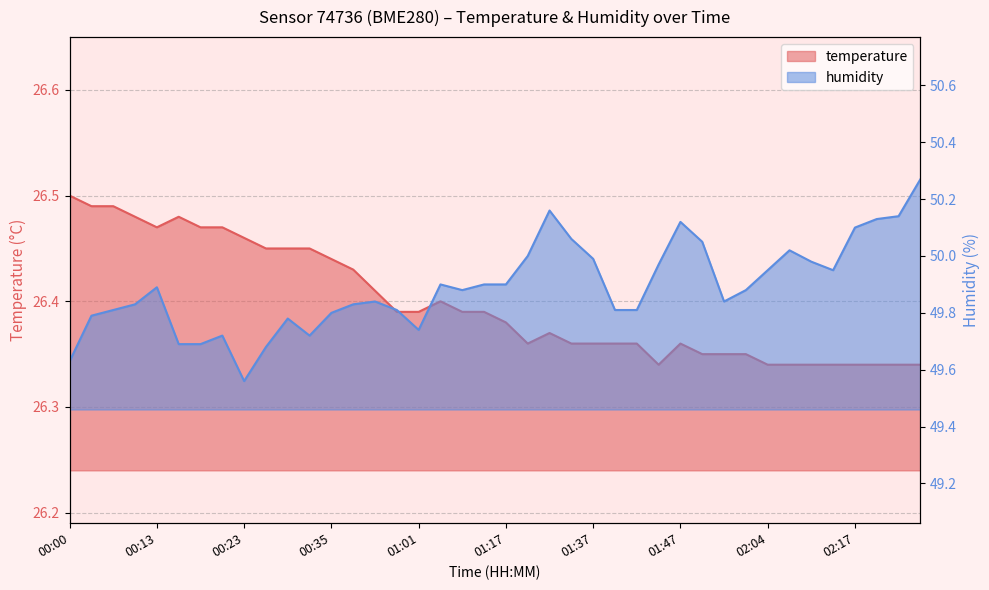

At 02:15, list the series in order from largest to smallest.

humidity, temperature